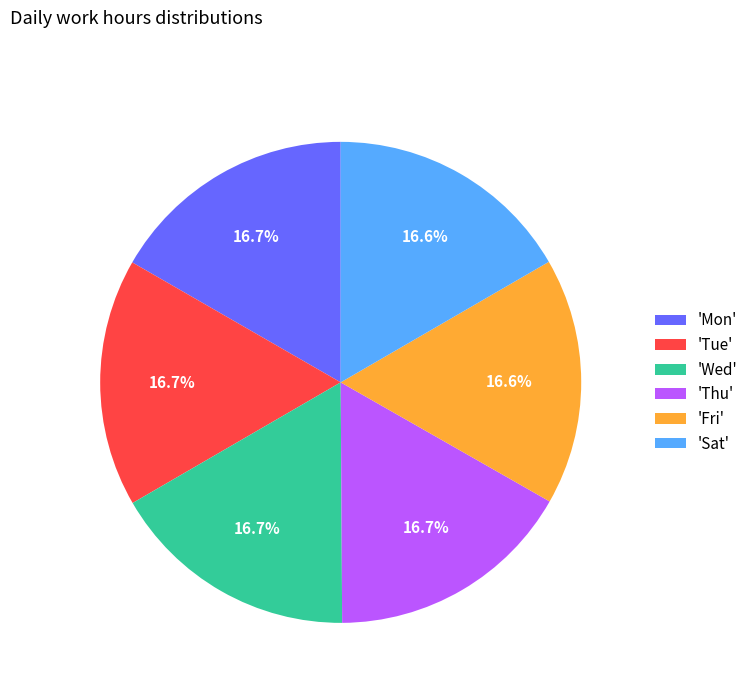

How many segments does this pie chart have?

6